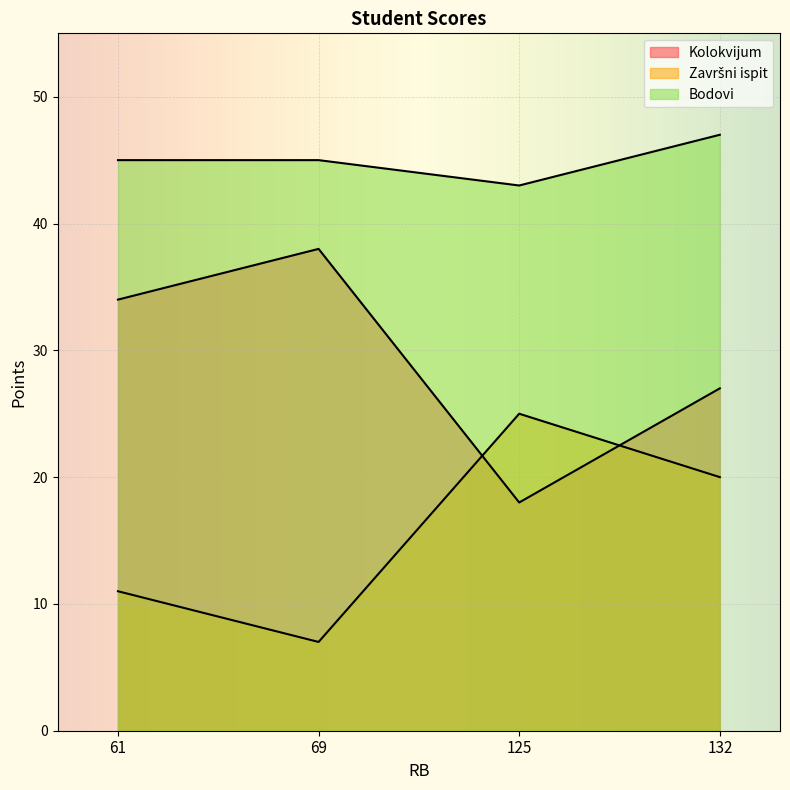

After their last crossing, which series has the higher values: Završni ispit or Kolokvijum?

Kolokvijum